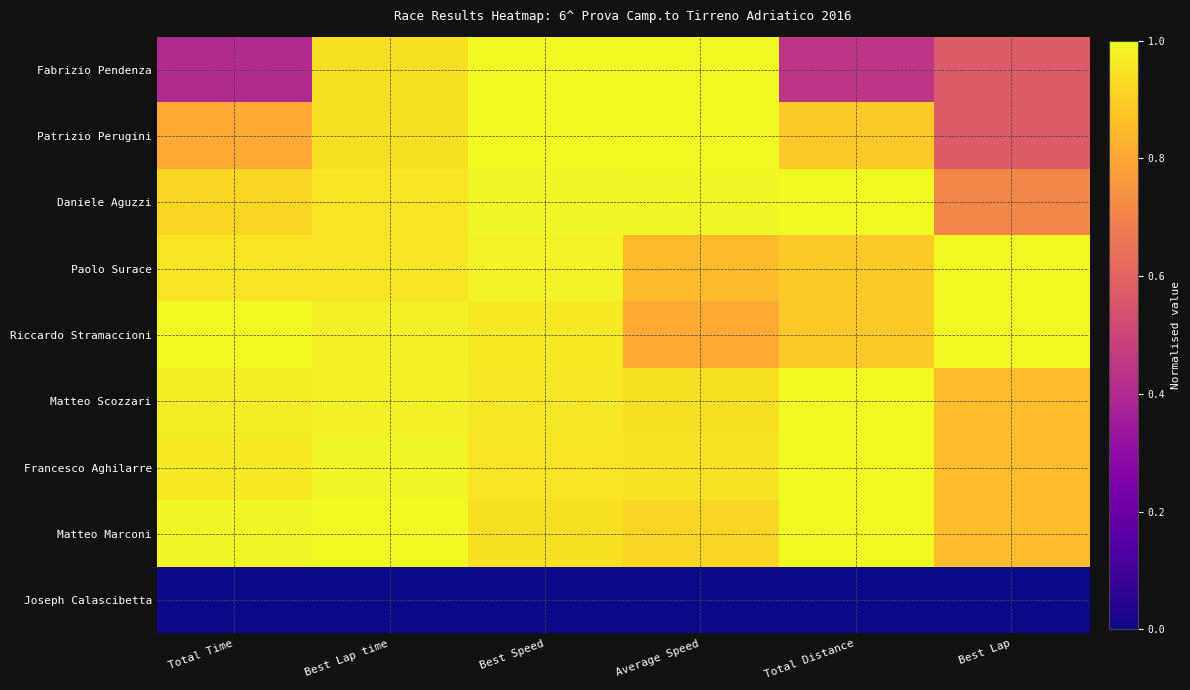

Which label corresponds to the largest value in the chart?

Best Speed